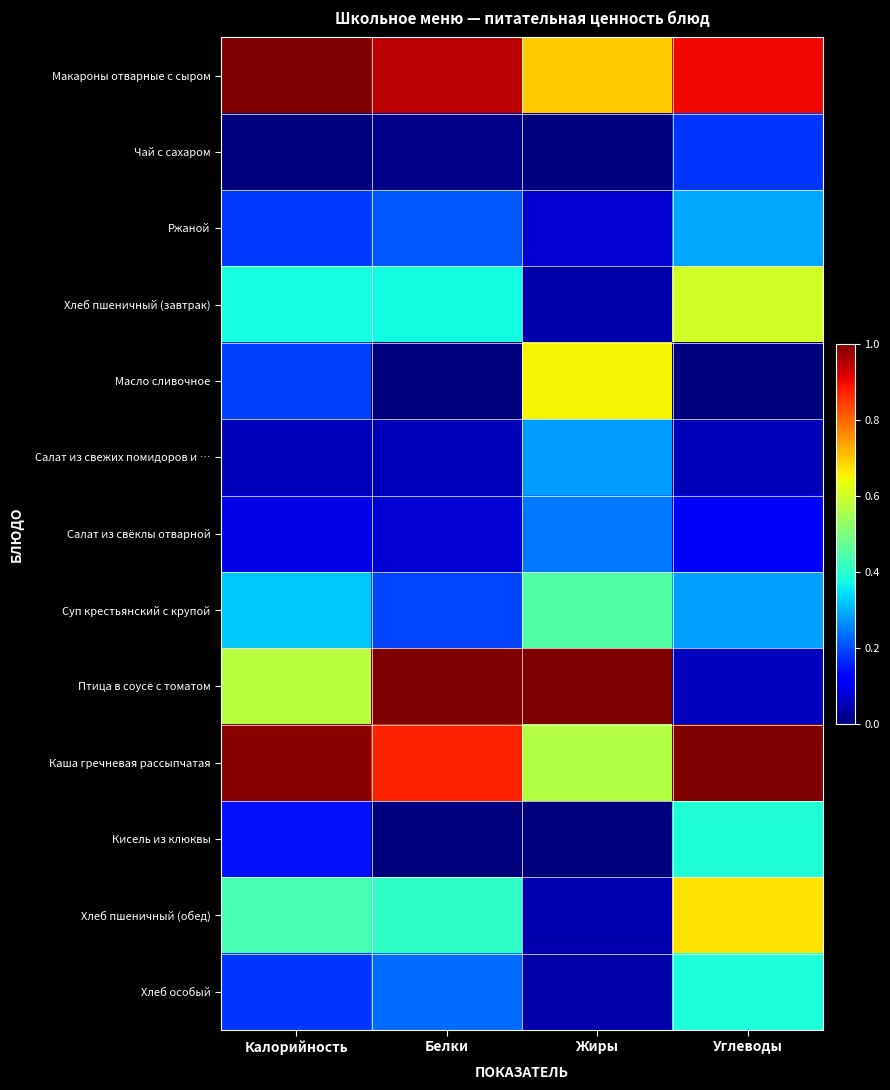

What is the total value across all series at Калорийность?

4.5